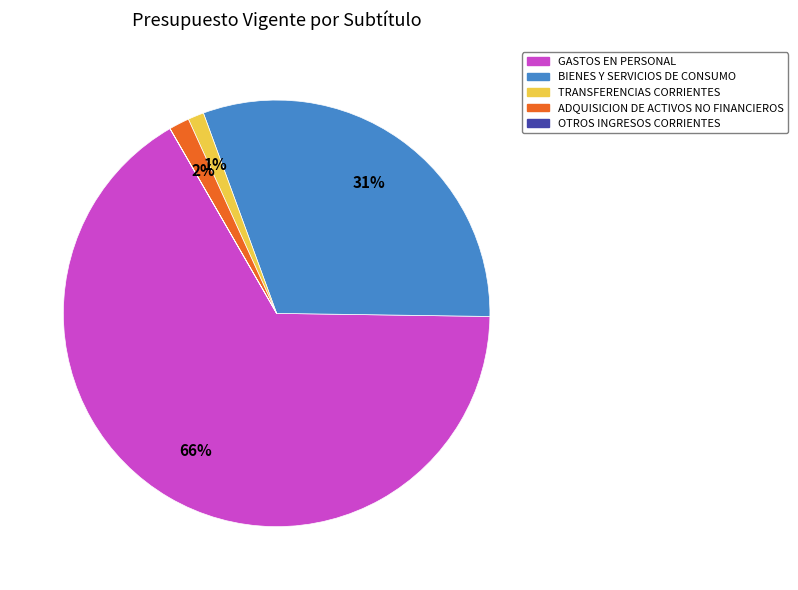

Which has a higher value, TRANSFERENCIAS CORRIENTES or BIENES Y SERVICIOS DE CONSUMO?

BIENES Y SERVICIOS DE CONSUMO